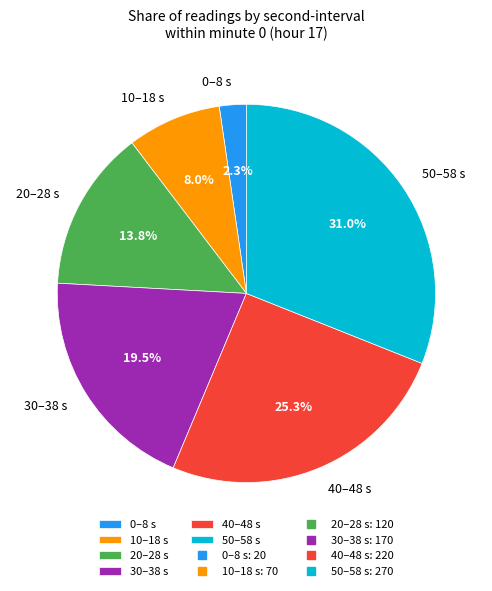

Is there a majority slice in this chart?

No